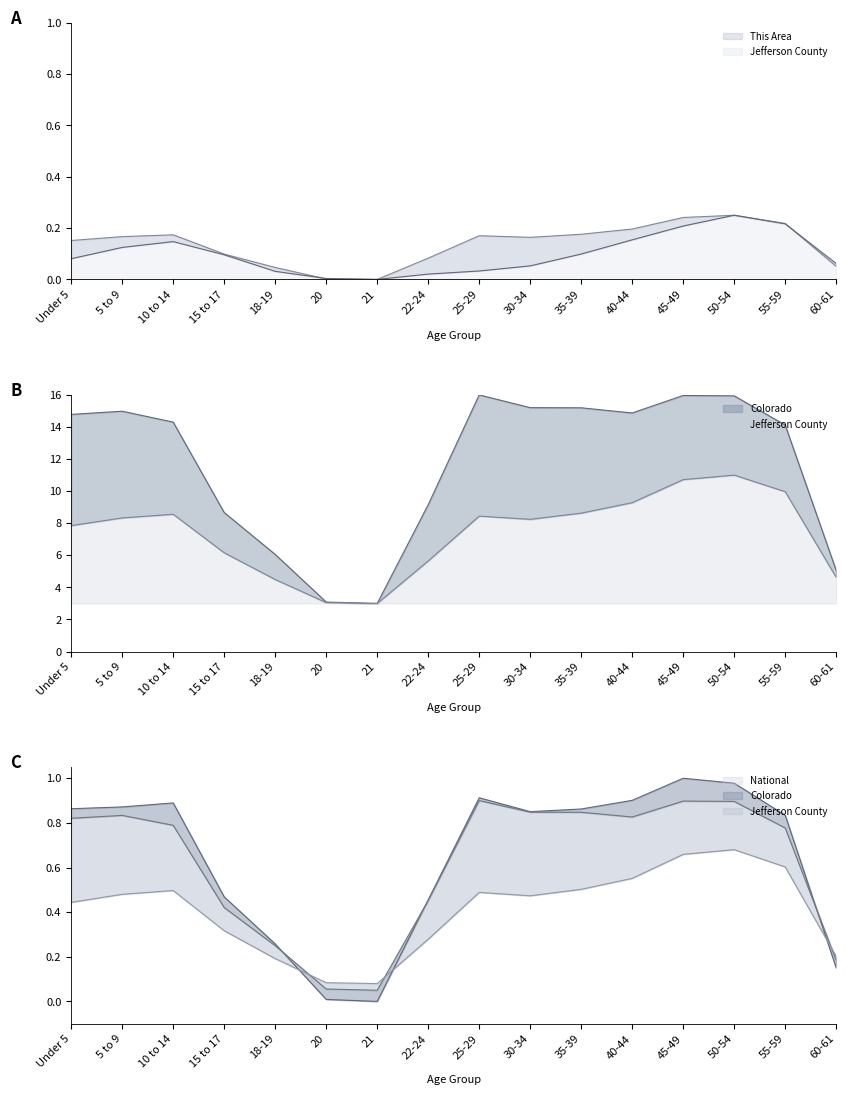

At which label is This Area closest to 0?

21